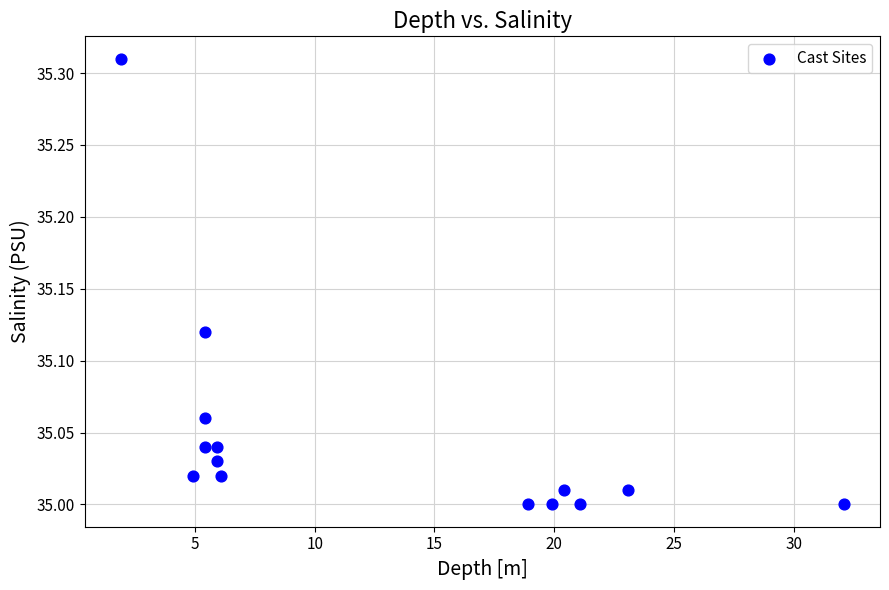

What is the range of Y values (max minus min)?

0.3